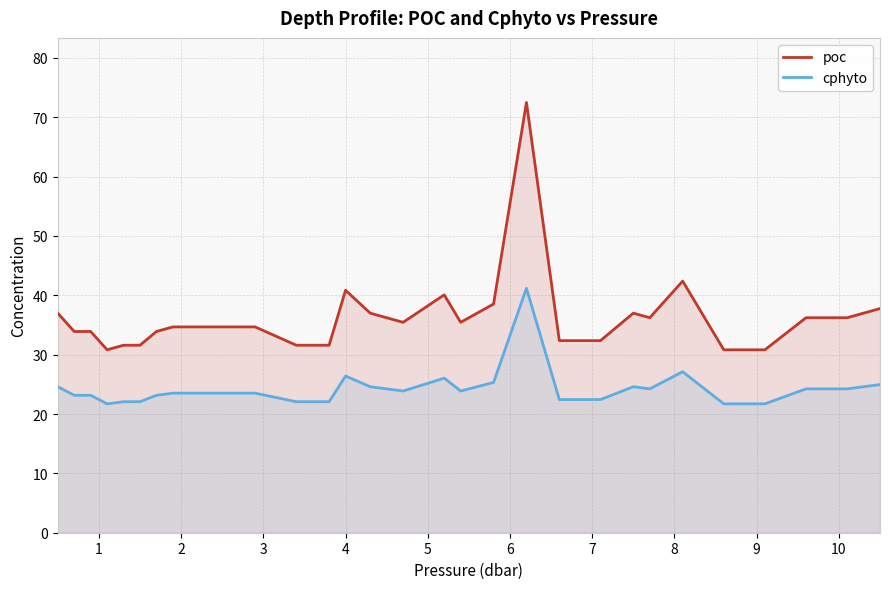

At how many categories does at least one series exceed 42?

2